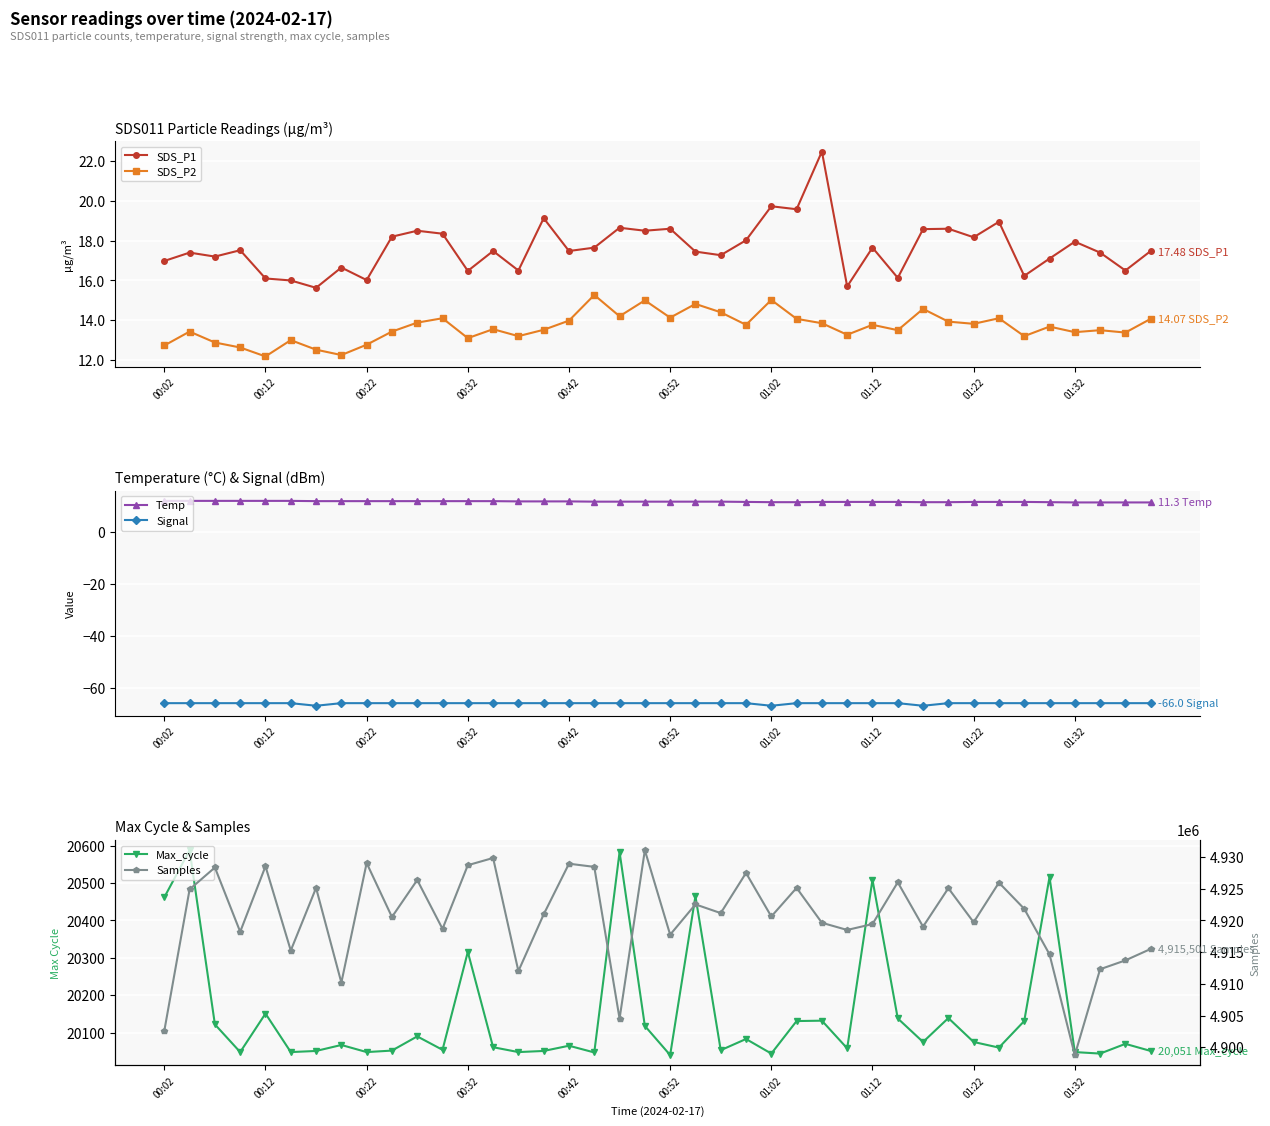

The SDS_P1 series shows 11.7 at 00:42. True or false?

False